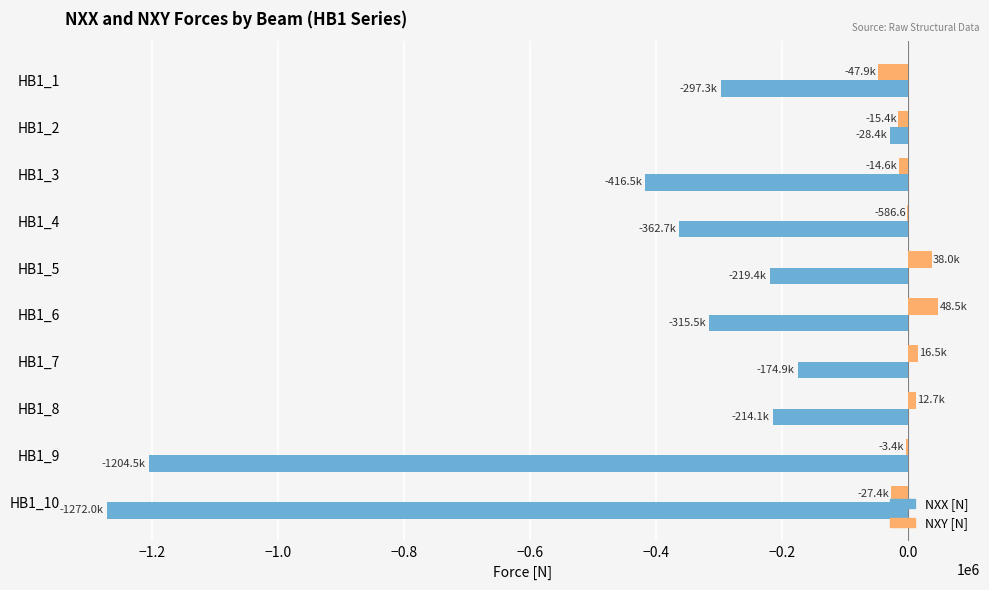

How many data points in NXY [N] are above -586?

4